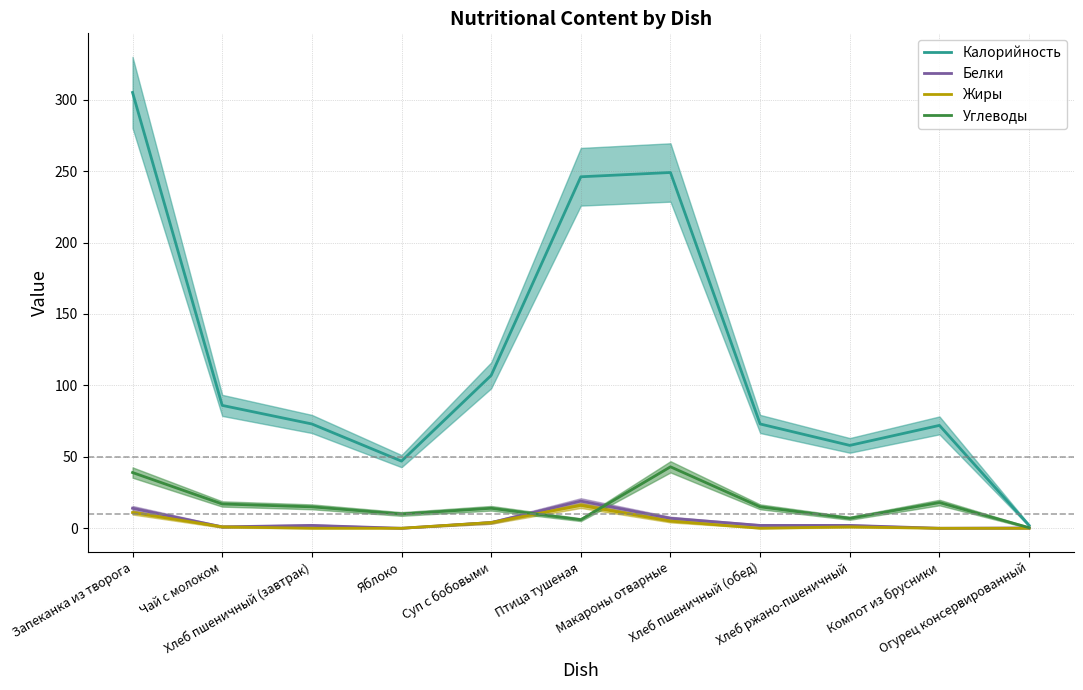

Between which two adjacent categories do Белки and Углеводы first intersect?

Суп с бобовыми and Птица тушеная